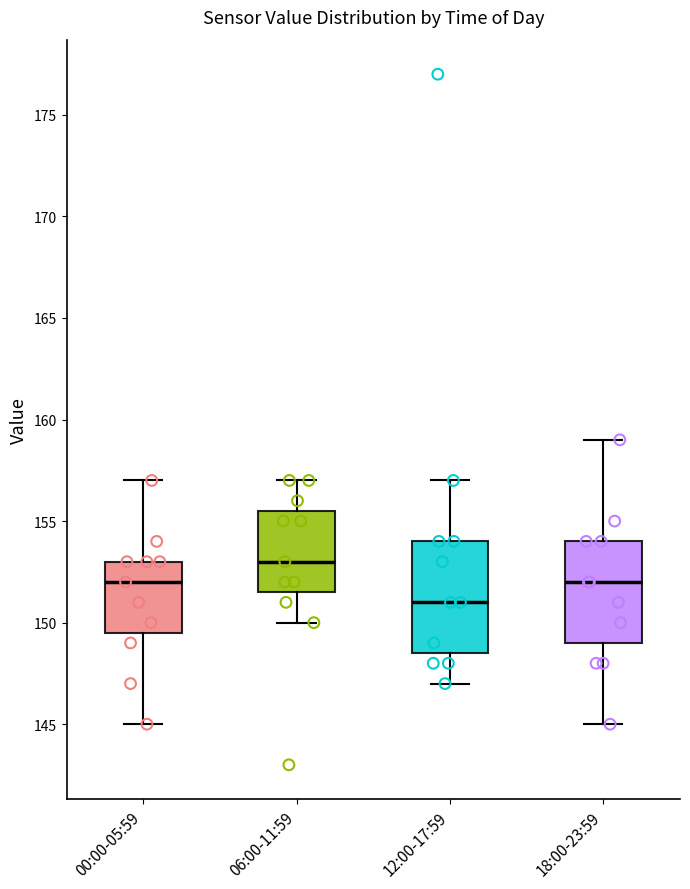

Where does the upper whisker of the box for 18:00-23:59 end on the y-axis? The values are not printed on the chart, so give them approximately, as read against the axis.

159.0